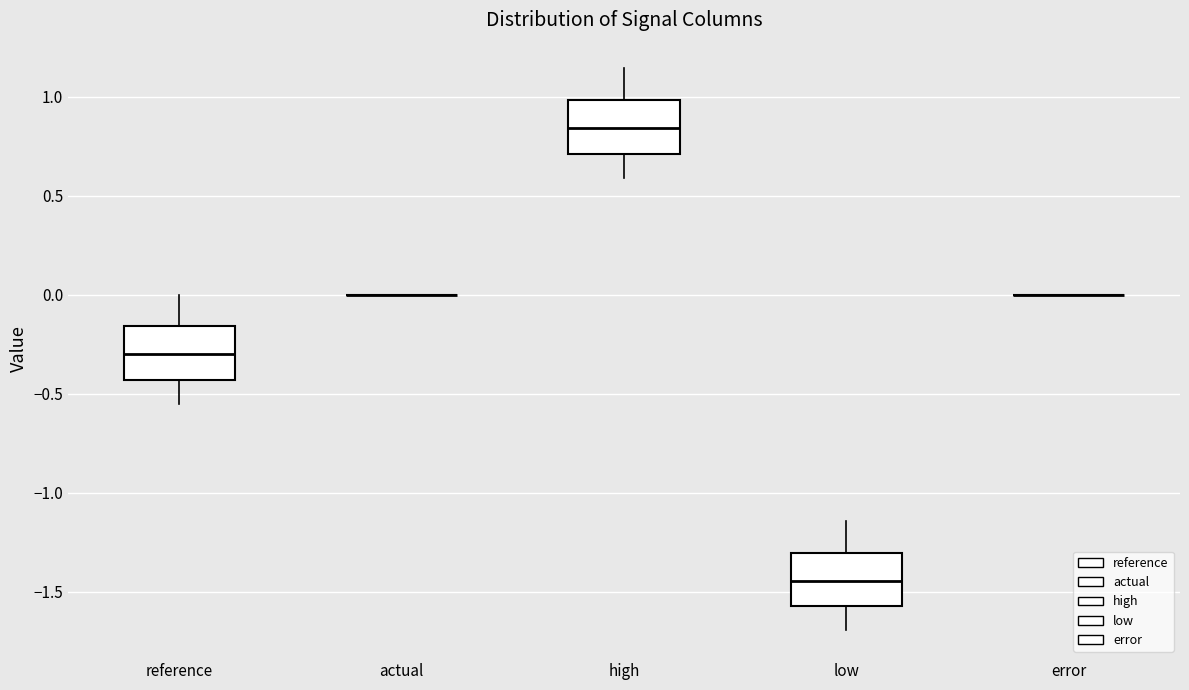

Reading left to right, read every box against the y-axis: the position of its median line, the range the box covers, and the ends of its whiskers. The values are not printed on the chart, so give them approximately, as read against the axis.

reference: median -0.30, box -0.45 to -0.15, whiskers -0.55 to 0.00
actual: box collapsed to a line at 0.00, whiskers 0.00 to 0.00
high: median 0.85, box 0.70 to 1.00, whiskers 0.60 to 1.15
low: median -1.45, box -1.55 to -1.30, whiskers -1.70 to -1.15
error: box collapsed to a line at 0.00, whiskers 0.00 to 0.00